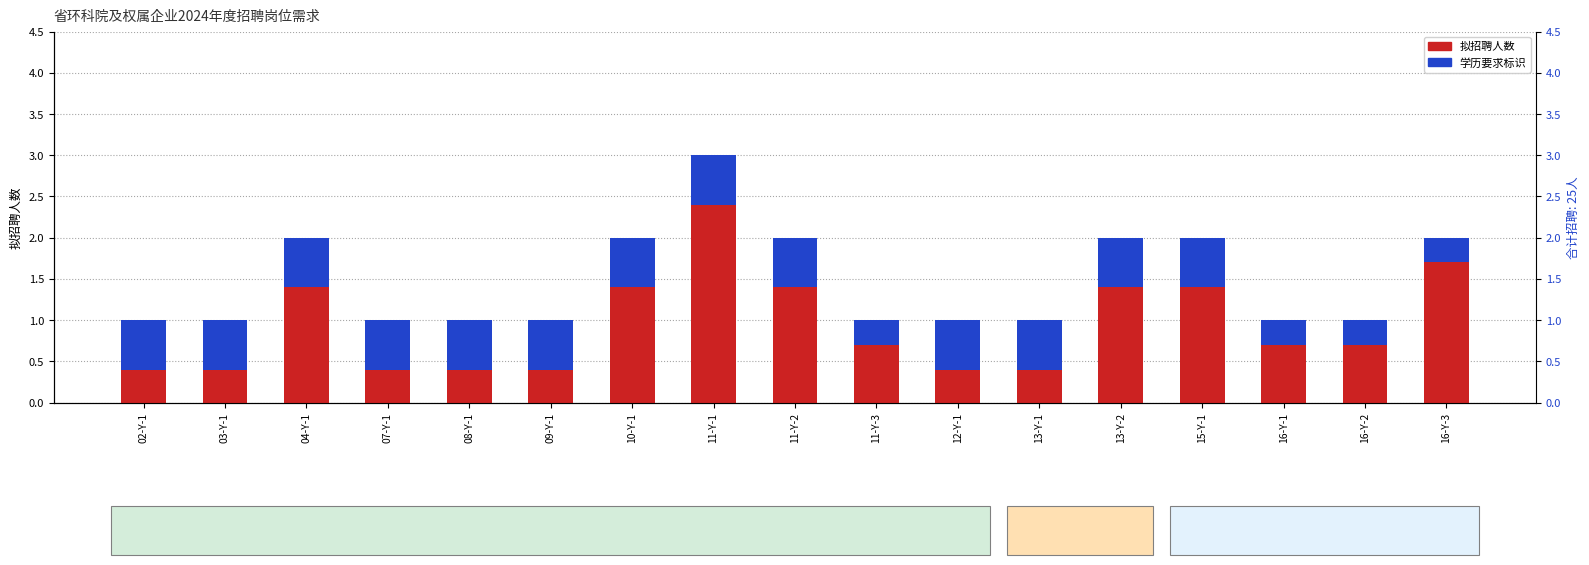

What is the approximate value of 拟招聘人数 at 16-Y-2?

1.0